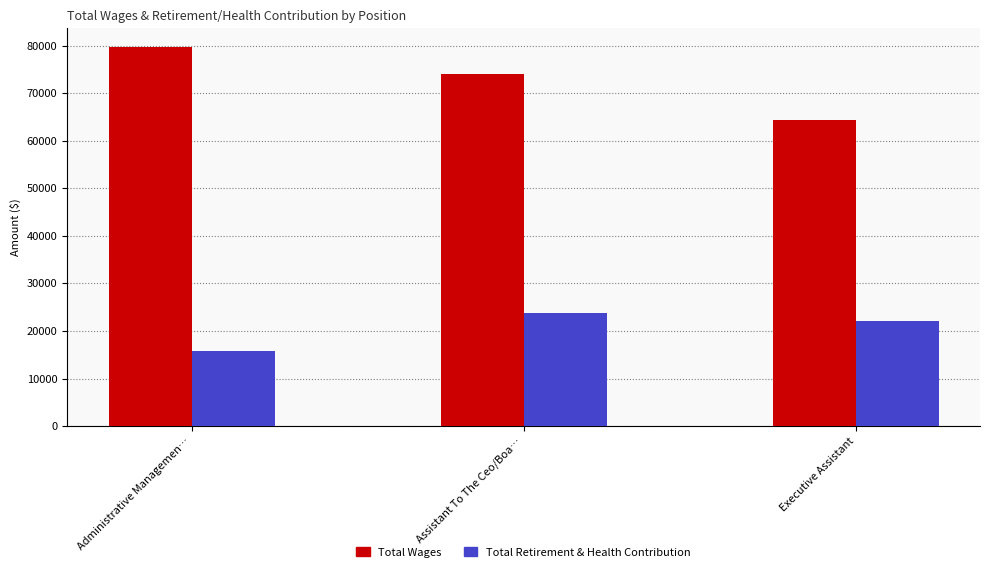

Reading right to left, what are all the values shown in this chart?

Total Wages: Executive Assistant=64277	Assistant To The Ceo/Boa…=74009	Administrative Managemen…=79630
Total Retirement & Health Contribution: Executive Assistant=22056	Assistant To The Ceo/Boa…=23819	Administrative Managemen…=15835